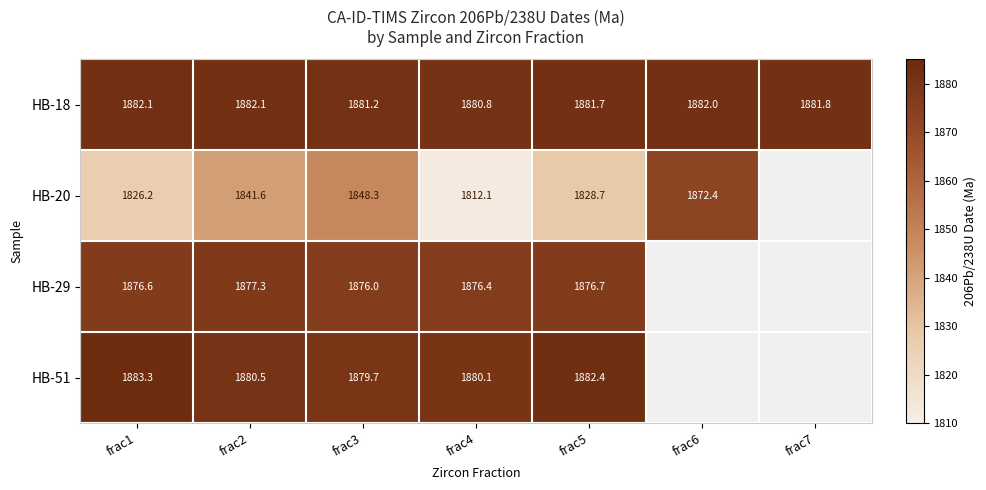

The value of HB-51 at frac1 is 1883.3. True or false?

True